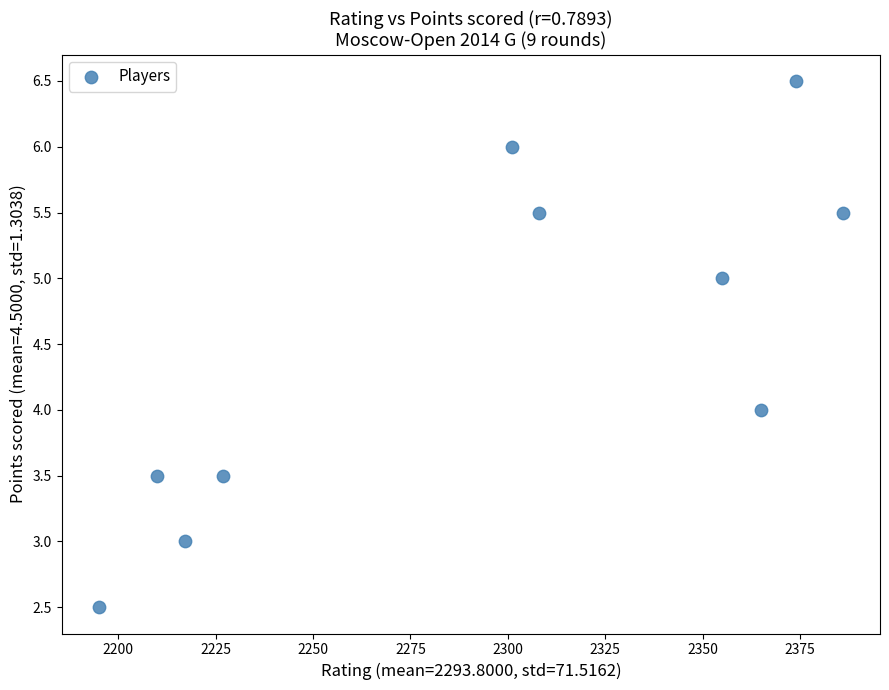

What is the range of Y values (max minus min)?

4.0